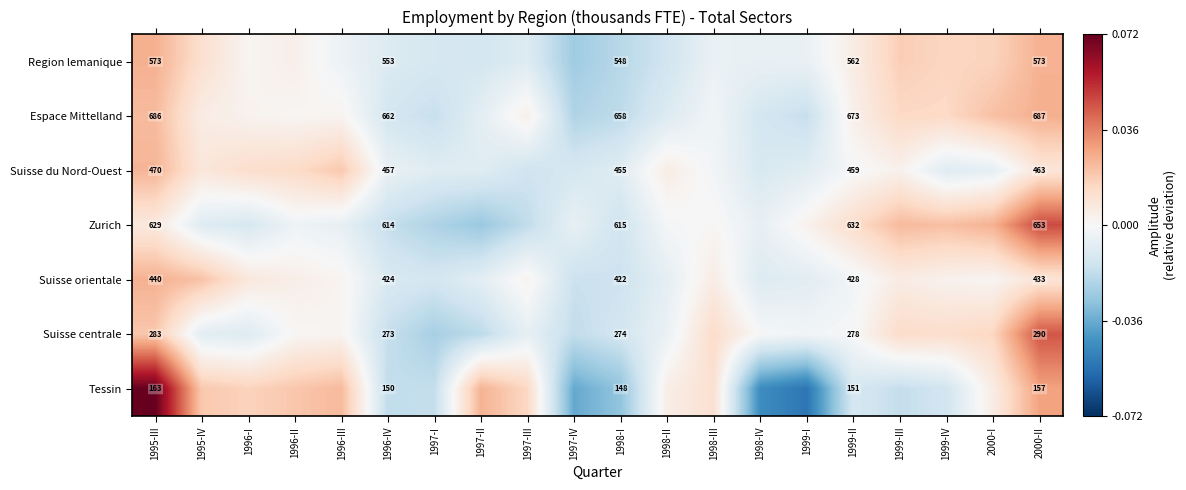

Rank the series at 1995-III from highest to lowest value.

Espace Mittelland, Zurich, Region lemanique, Suisse du Nord-Ouest, Suisse orientale, Suisse centrale, Tessin